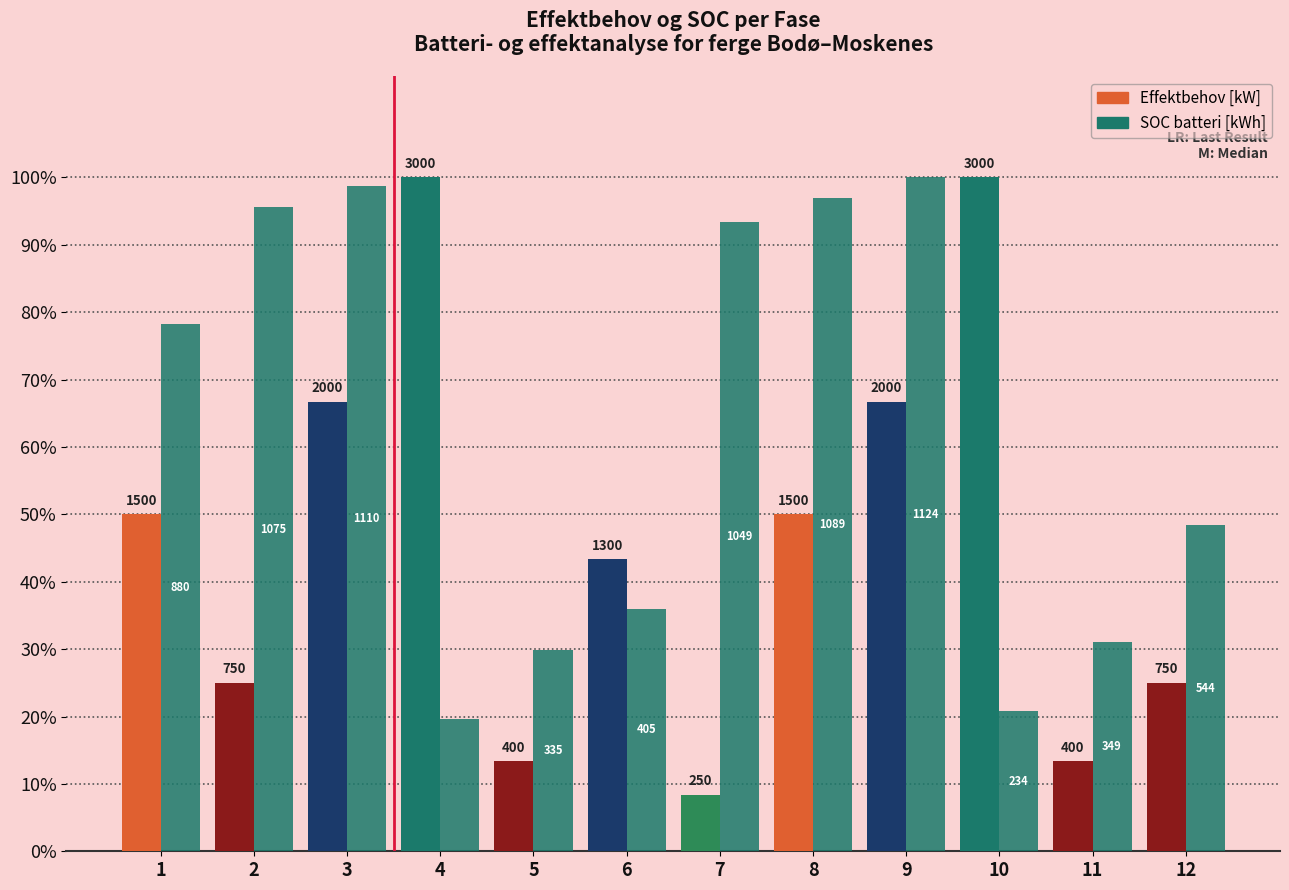

Does the chart contain any negative values?

No